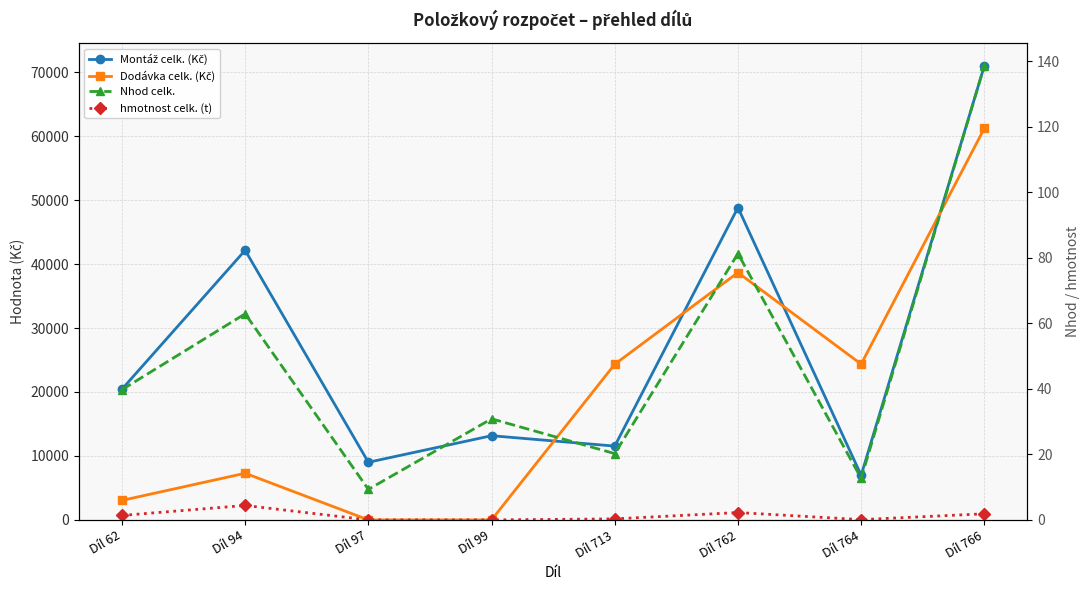

At which category is the sum across all series the highest?

Díl 766